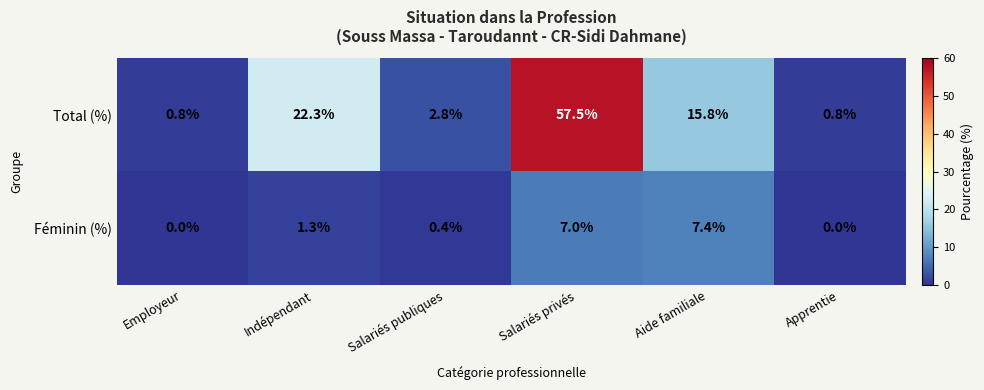

The Féminin (%) series shows 1.8 at Indépendant. True or false?

False